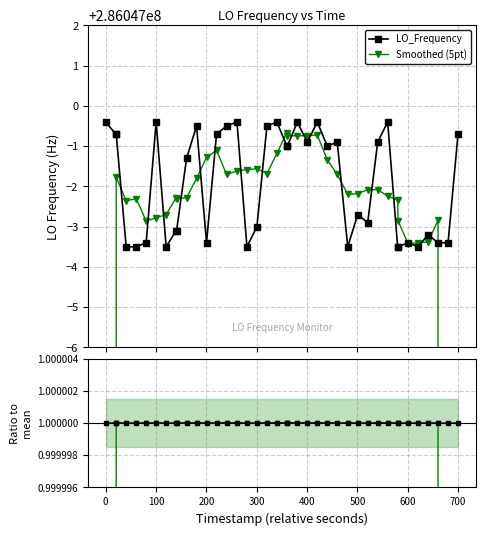

Is the value of Smoothed (5pt) at 100 greater than the value of LO_Frequency at 37?

Yes